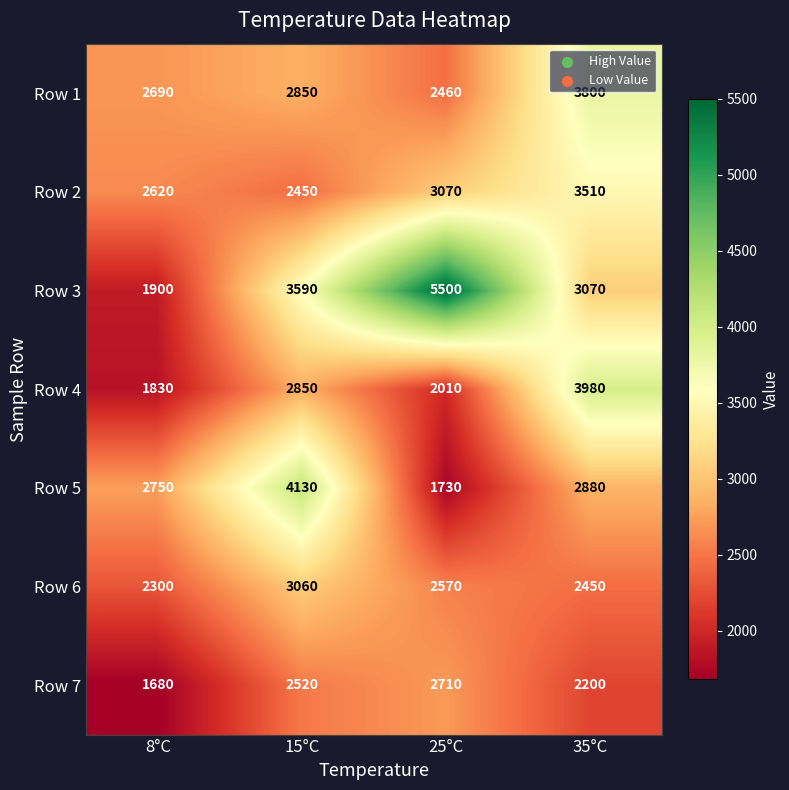

Between 8°C and 25°C, which series saw the biggest shift?

Row 3